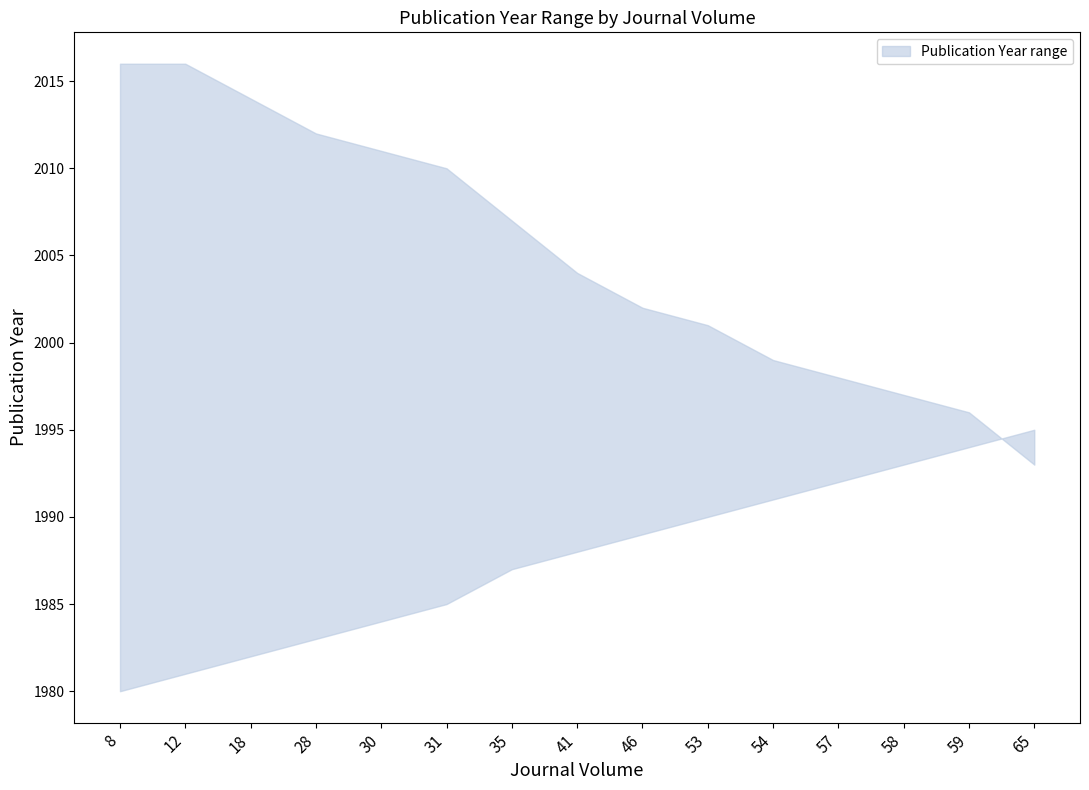

What is the difference between the maximum and minimum values in the upper series?

23